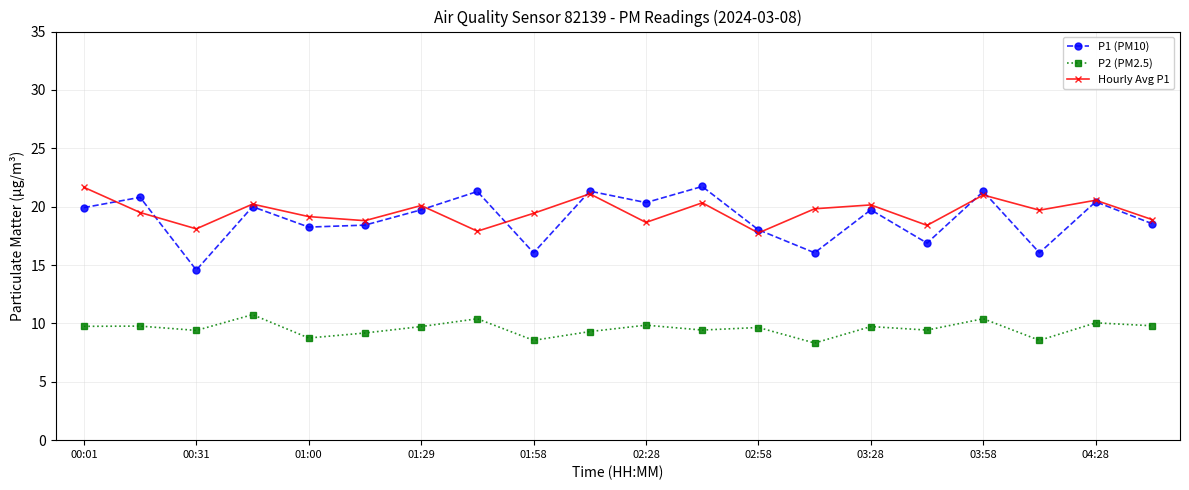

What is the average value of the P2 (PM2.5) series?

9.5